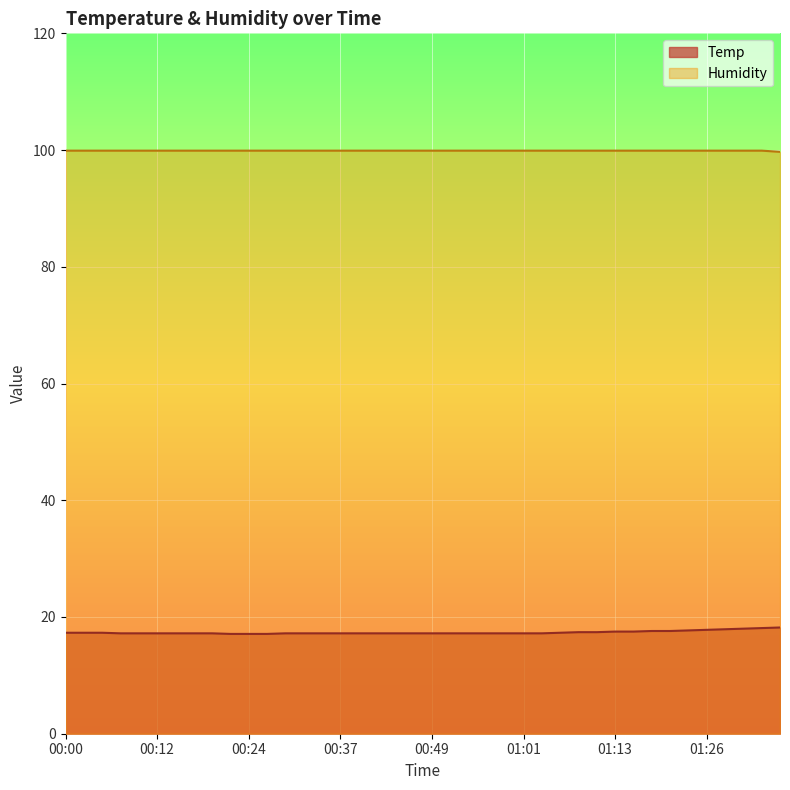

True or false: Temp has more than 1 points higher than both neighbors.

False